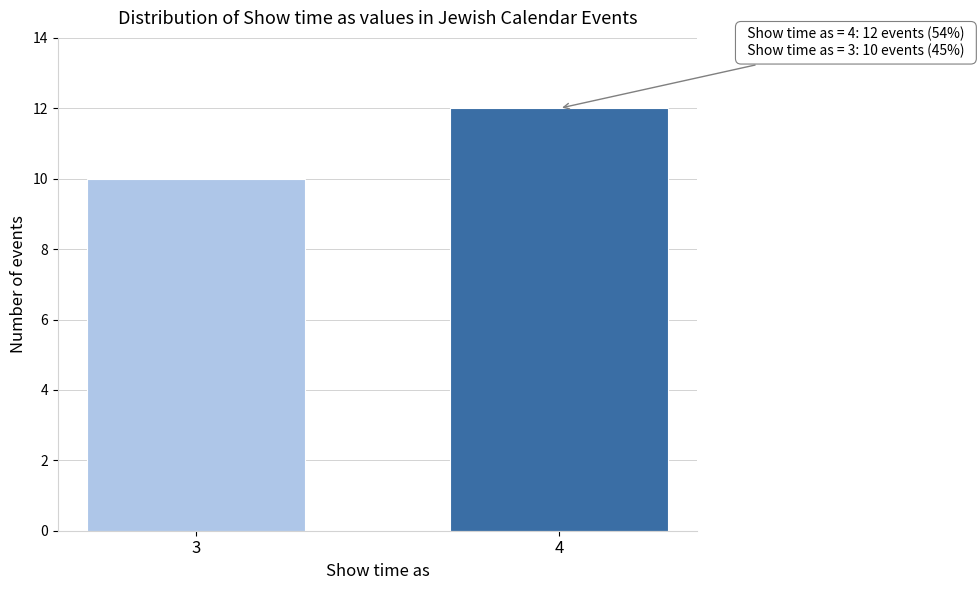

Reading left to right, extract all data points from this chart.

10	12